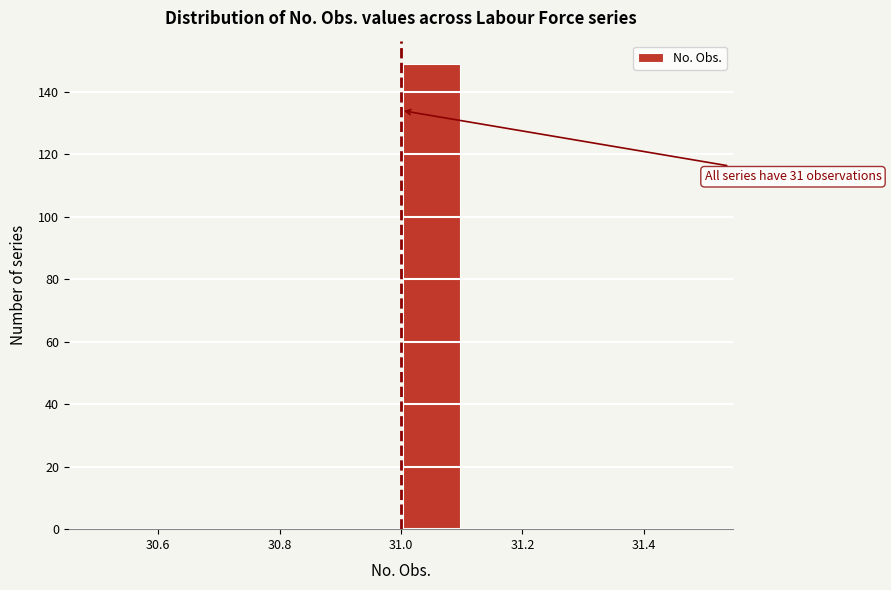

Over which range of the x-axis is the bar tallest?

31.0 to 31.1